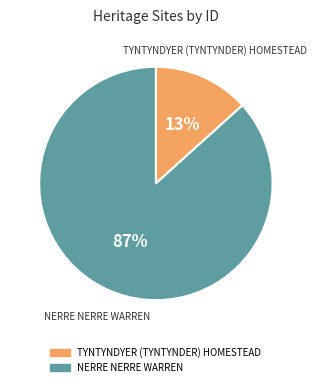

To the nearest percent, what percentage of the pie is TYNTYNDYER (TYNTYNDER) HOMESTEAD?

13%